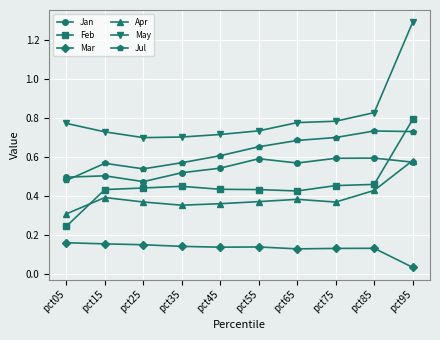

Which label corresponds to the smallest value in the chart?

pct95